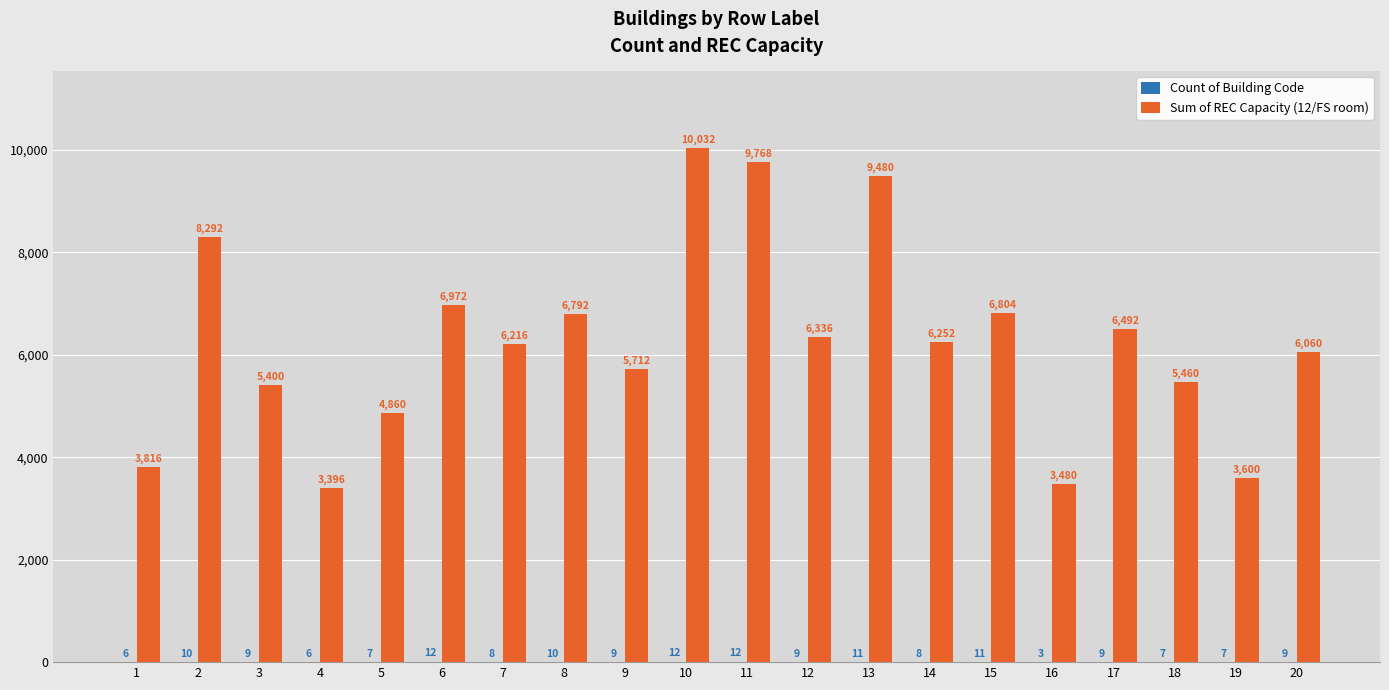

How many series are shown in this chart?

2